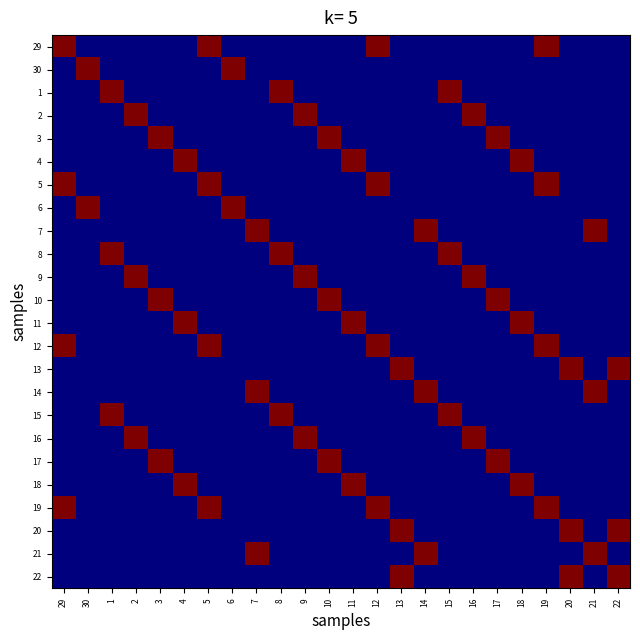

What is the total value across all series at 3?

3